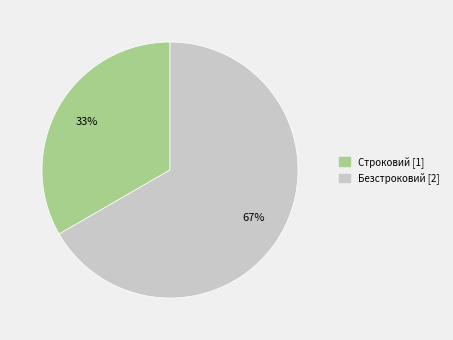

To the nearest percent, what percentage of the pie is Строковий?

33%